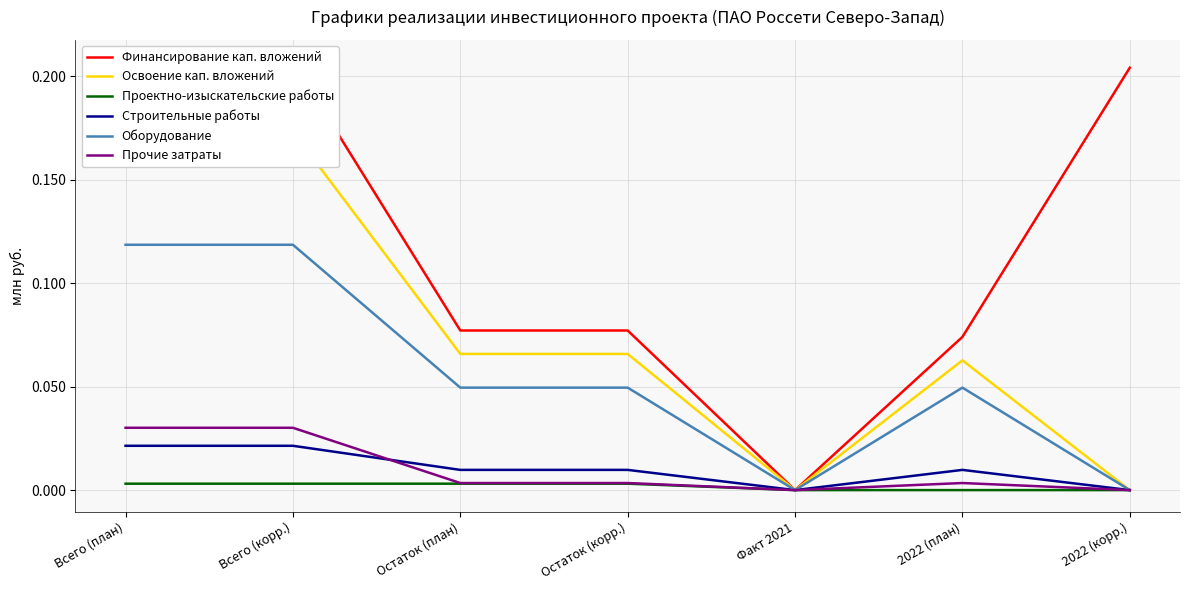

What is the approximate value of Оборудование at Всего (план)?

0.1